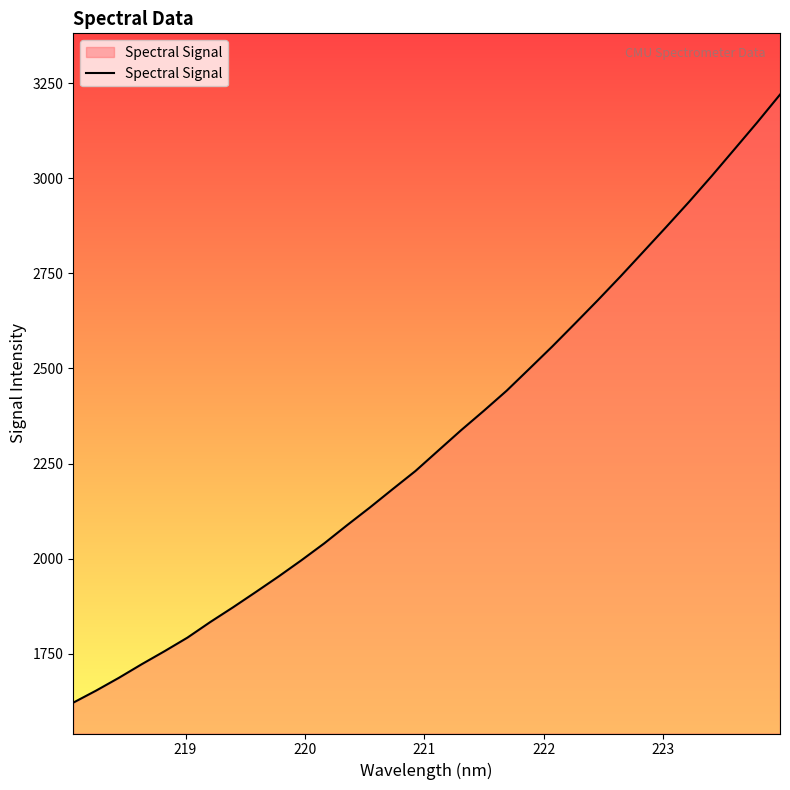

Does the chart have visible grid lines?

No